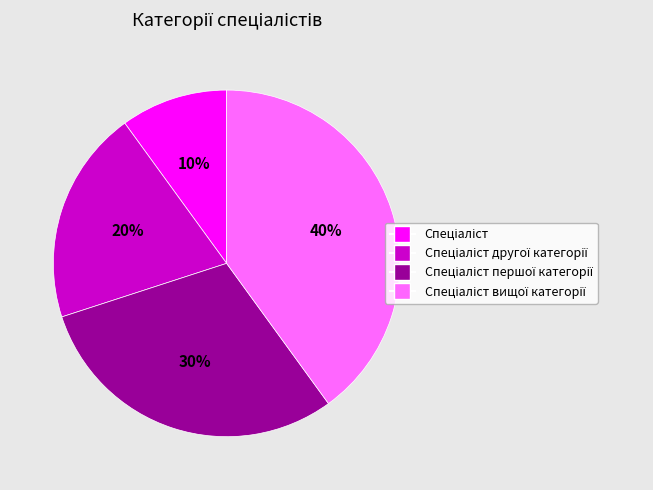

Is there a majority slice in this chart?

No